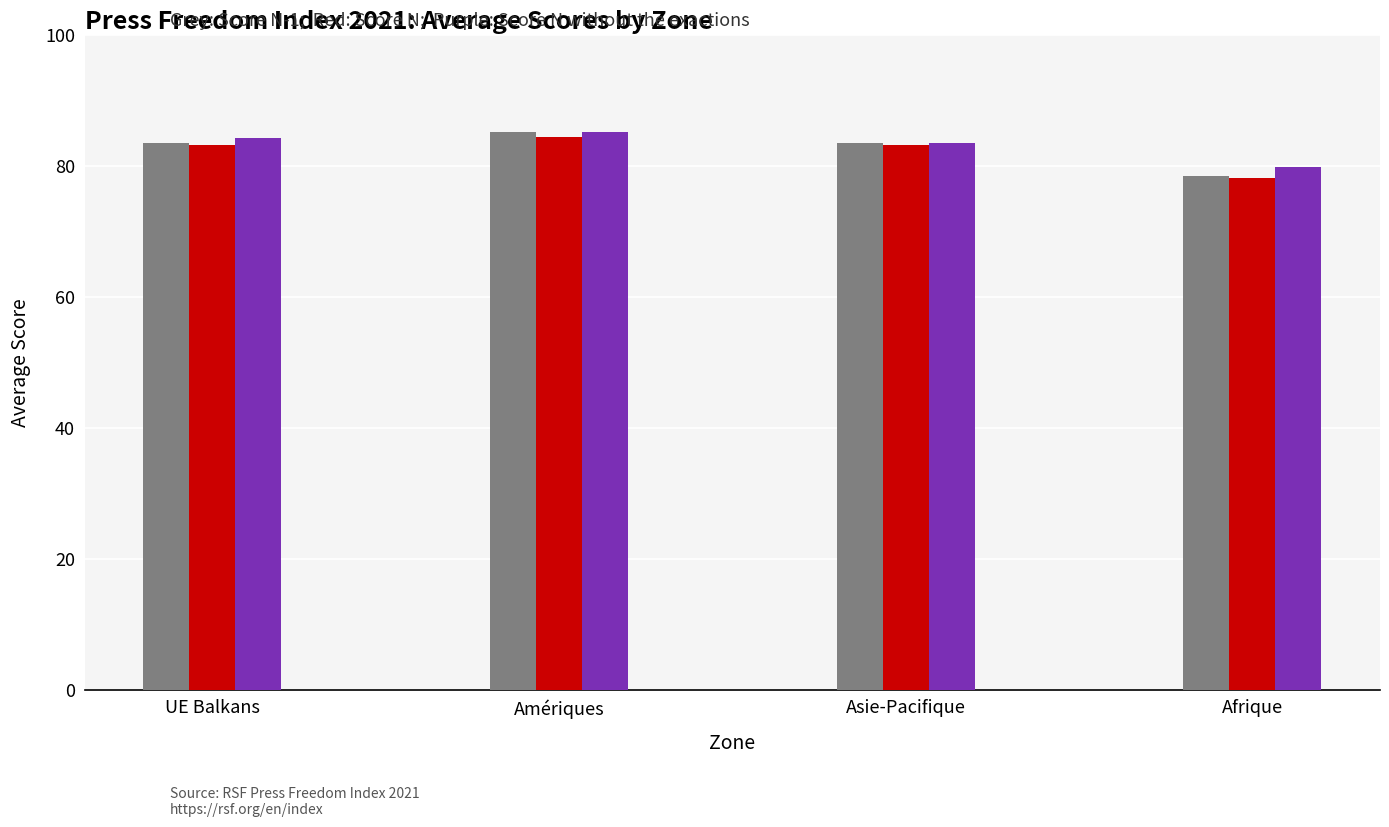

At which category does the chart reach its minimum across all series?

Afrique